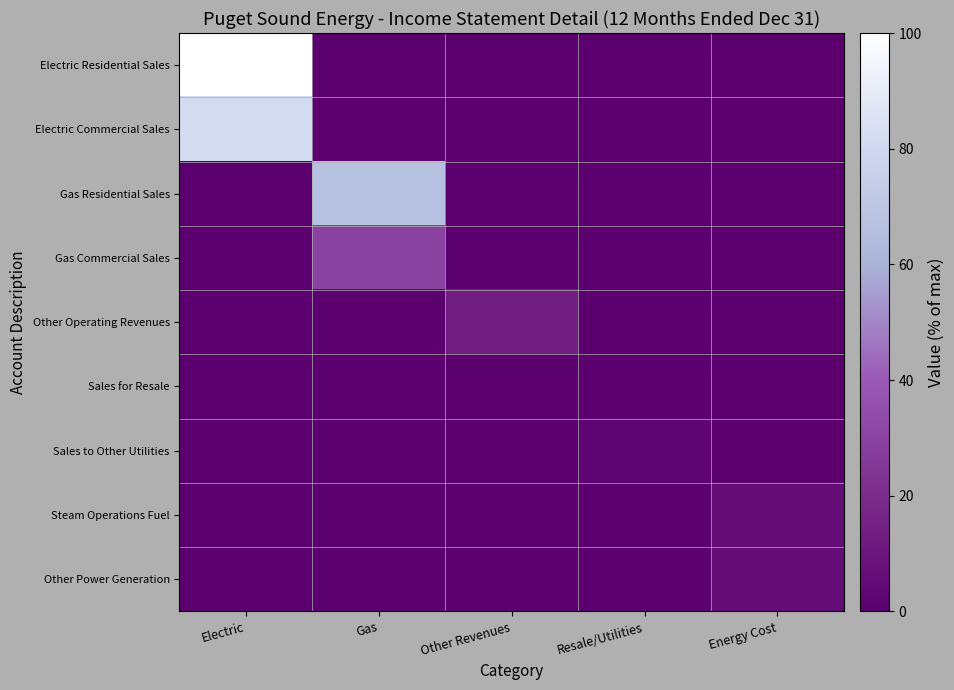

Reading left to right, what are all the values shown in this chart?

Electric Residential Sales: Electric=100.0	Gas=0.0	Other Revenues=0.0	Resale/Utilities=0.0	Energy Cost=0.0
Electric Commercial Sales: Electric=81.5	Gas=0.0	Other Revenues=0.0	Resale/Utilities=0.0	Energy Cost=0.0
Gas Residential Sales: Electric=0.0	Gas=66.8	Other Revenues=0.0	Resale/Utilities=0.0	Energy Cost=0.0
Gas Commercial Sales: Electric=0.0	Gas=29.7	Other Revenues=0.0	Resale/Utilities=0.0	Energy Cost=0.0
Other Operating Revenues: Electric=0.0	Gas=0.0	Other Revenues=13.3	Resale/Utilities=0.0	Energy Cost=0.0
Sales for Resale: Electric=0.0	Gas=0.0	Other Revenues=0.0	Resale/Utilities=0.0	Energy Cost=0.0
Sales to Other Utilities: Electric=0.0	Gas=0.0	Other Revenues=0.0	Resale/Utilities=2.6	Energy Cost=0.0
Steam Operations Fuel: Electric=0.0	Gas=0.0	Other Revenues=0.0	Resale/Utilities=0.0	Energy Cost=5.9
Other Power Generation: Electric=0.0	Gas=0.0	Other Revenues=0.0	Resale/Utilities=0.0	Energy Cost=6.0